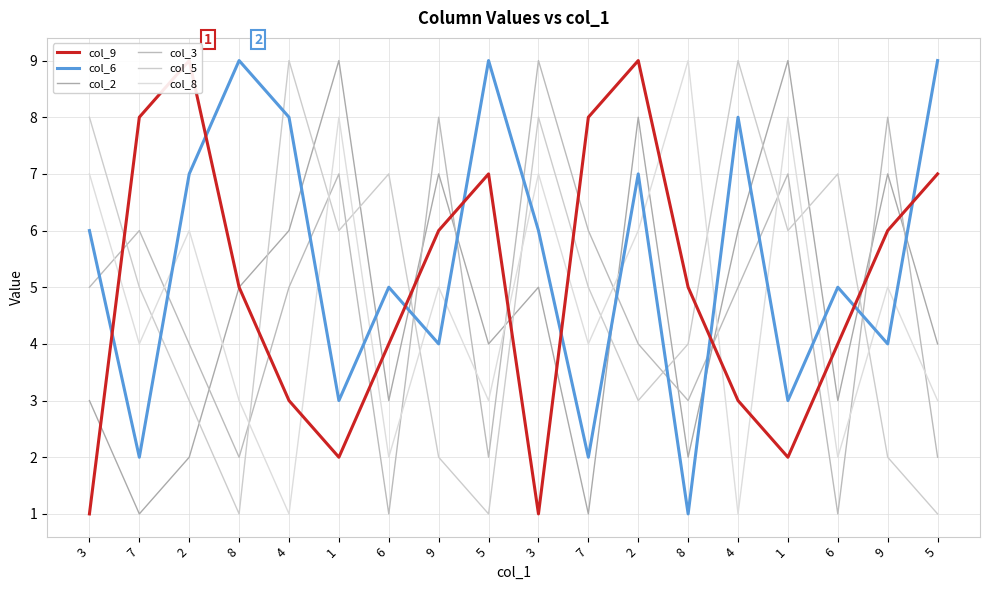

Where is the first local maximum for col_6?

8